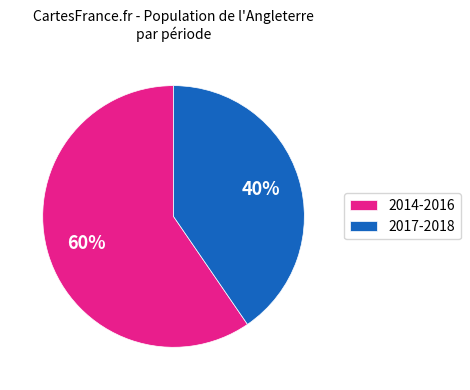

What percentage is the 2014-2016 slice, to the nearest percent?

60%